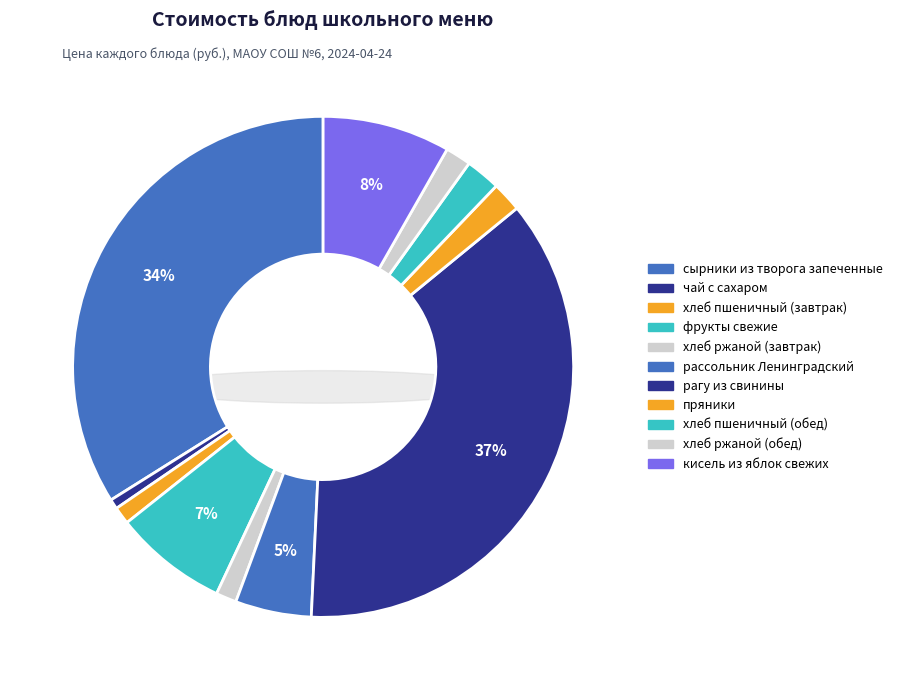

Count the number of slices in the pie.

11